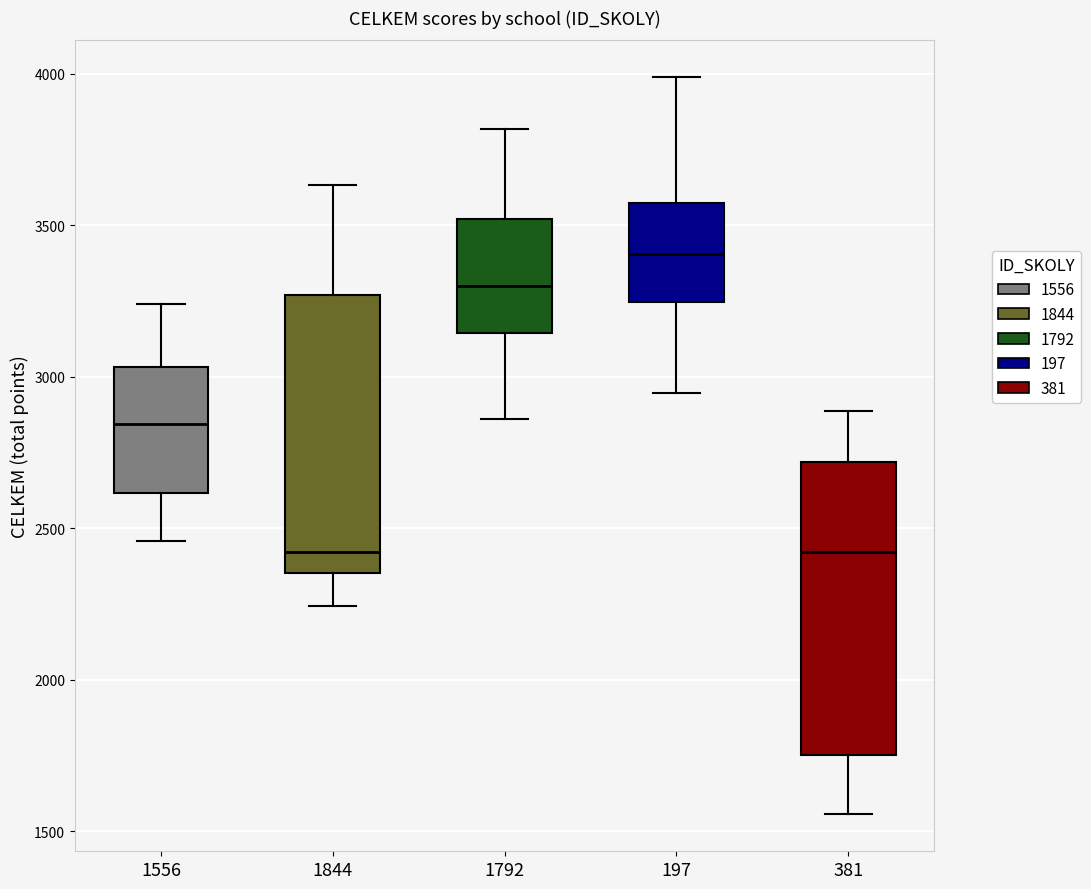

Which box's median line is the highest?

197